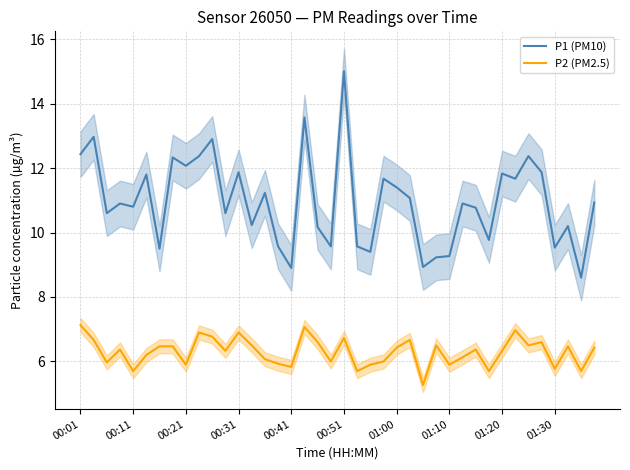

Is this an area chart (filled region under the line)?

No